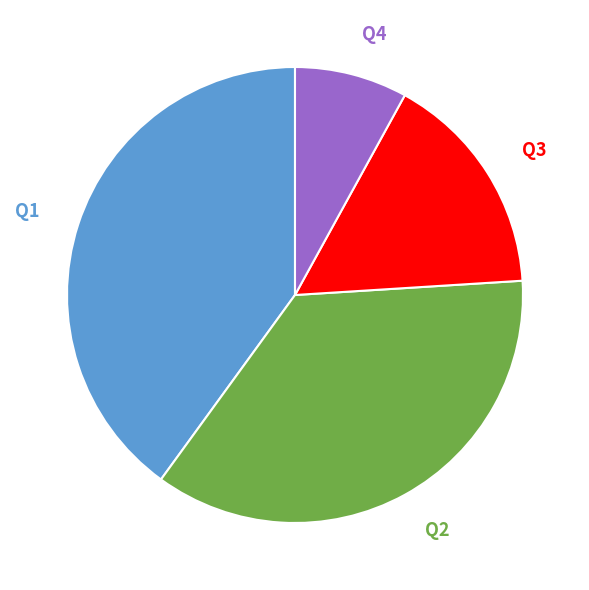

Which has a higher value, Q2 or Q3?

Q2